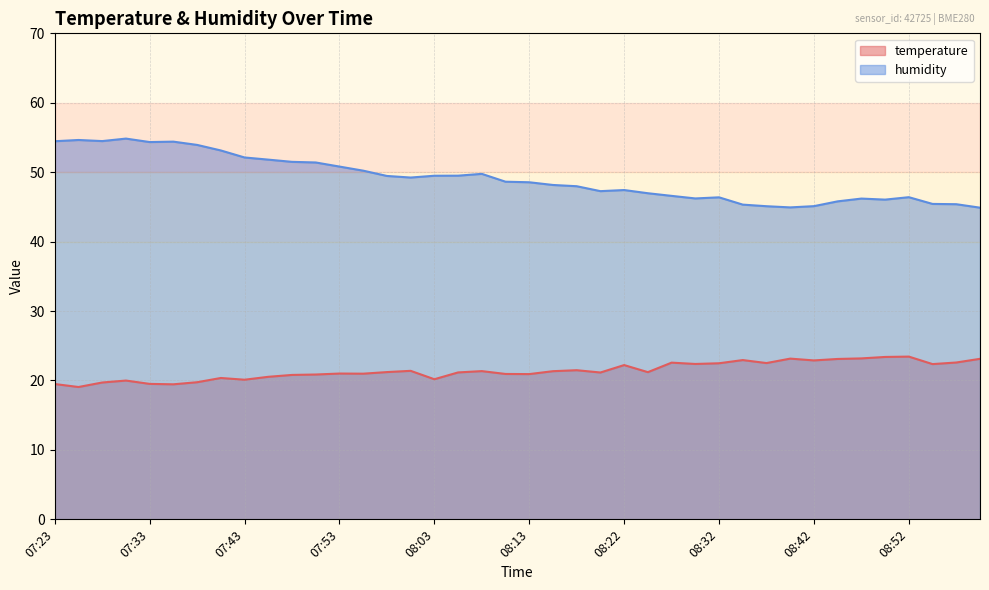

What is the lowest value of the humidity series?

44.9